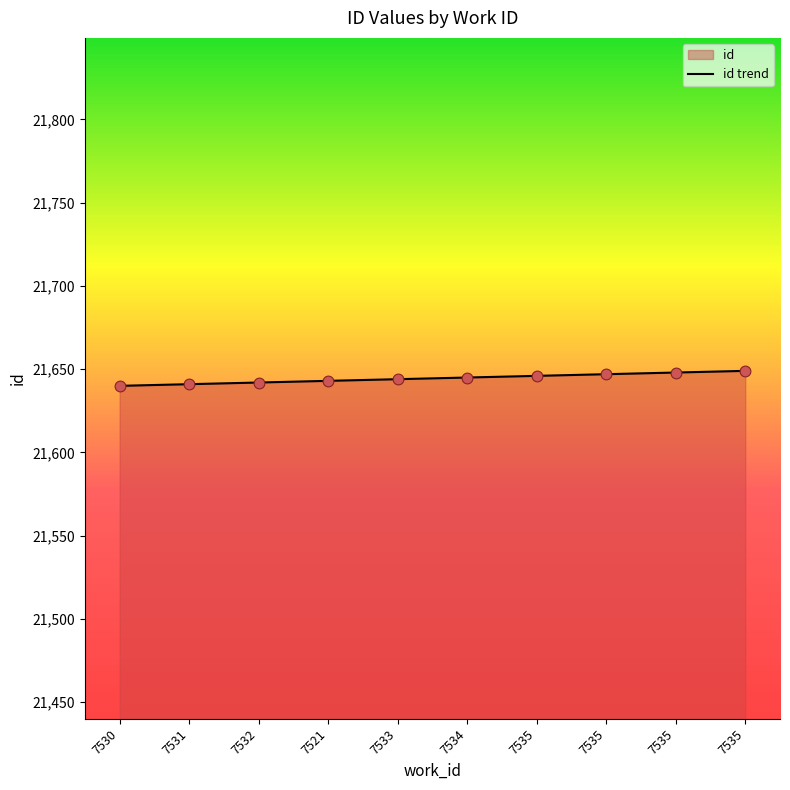

Approximately how many times larger is the value at 7521 compared to 7534?

1.0